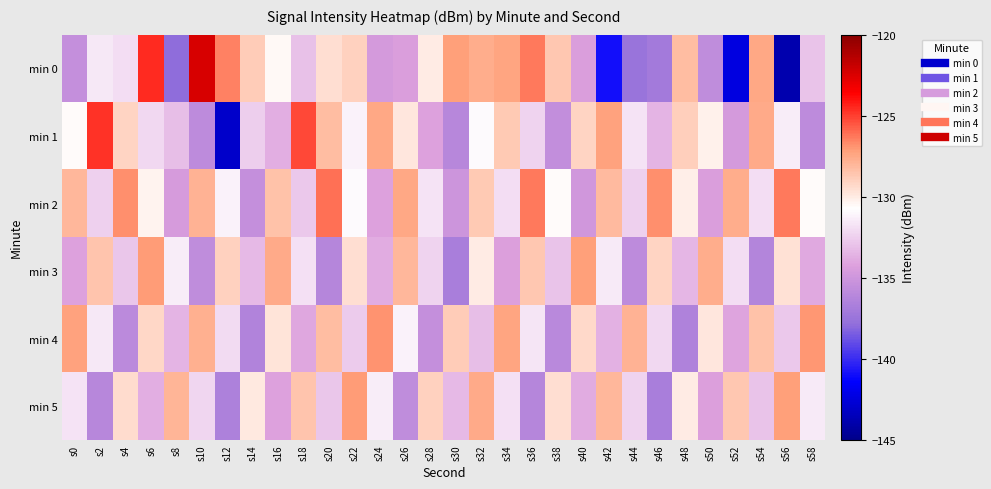

Which series changed the most between s2 and s30?

min 1